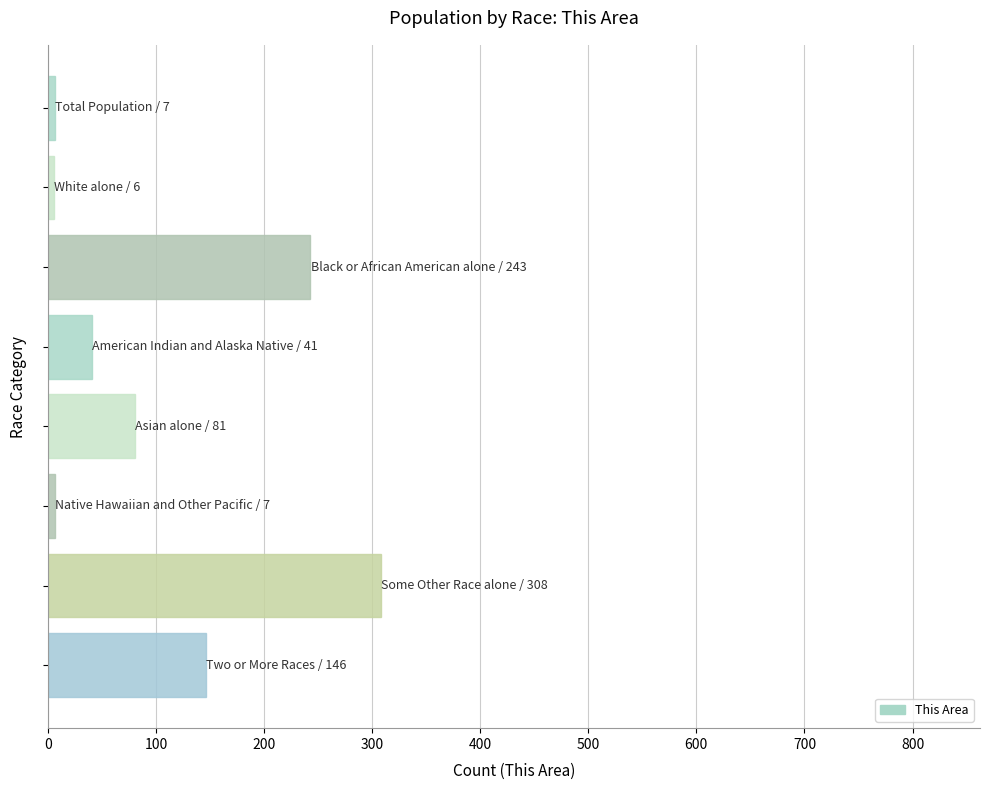

What is the difference between the second highest and minimum values?

237